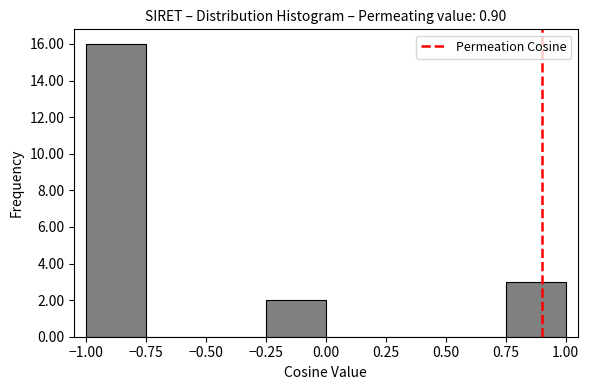

Reading left to right, list every bar in this chart as the range it spans on the x-axis followed by its height. The values are not printed on the chart, so give them approximately, as read against the axis.

-1.00 to -0.75: 16
-0.75 to -0.50: 0
-0.50 to -0.25: 0
-0.25 to 0.00: 2
0.00 to 0.25: 0
0.25 to 0.50: 0
0.50 to 0.75: 0
0.75 to 1.00: 3